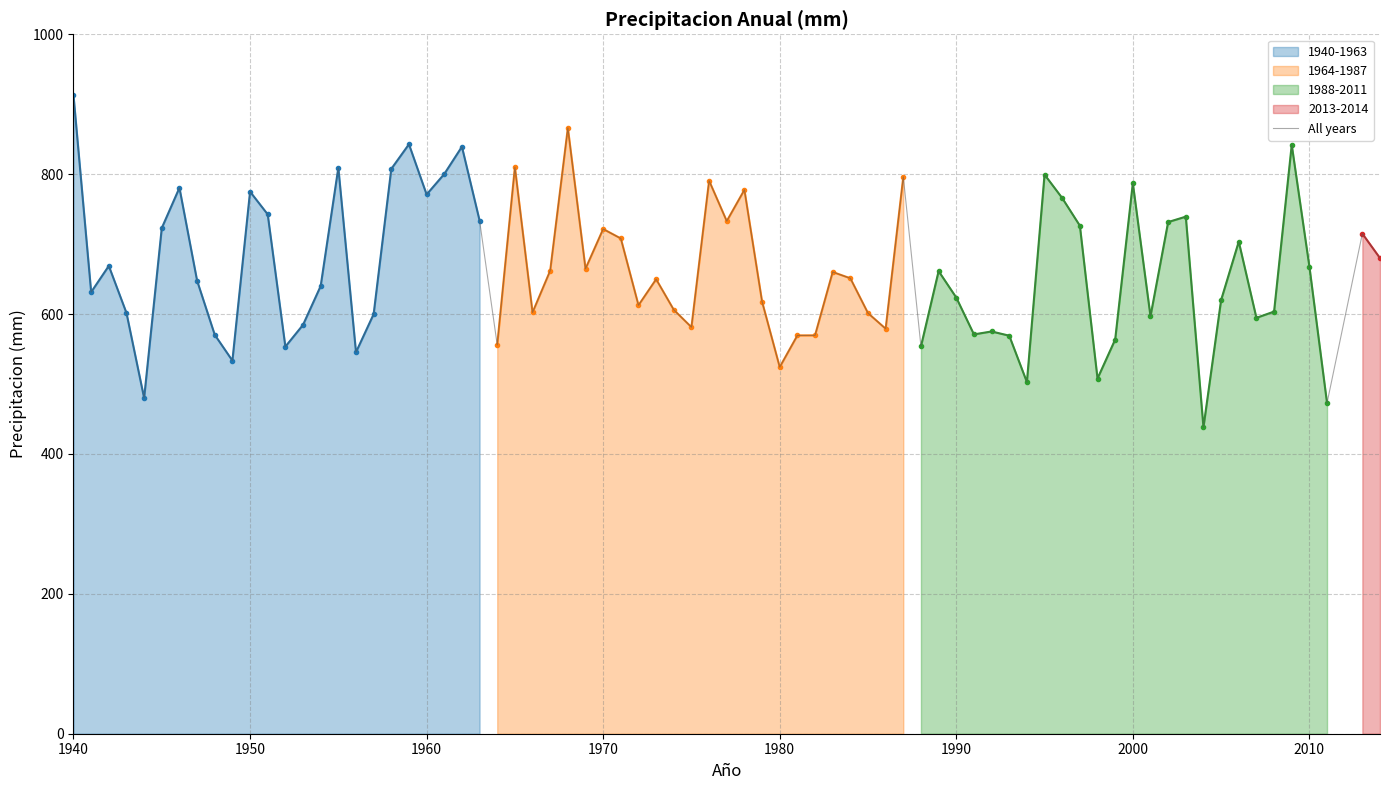

How many intersections are there between 1940-1963 and 1964-1987?

9